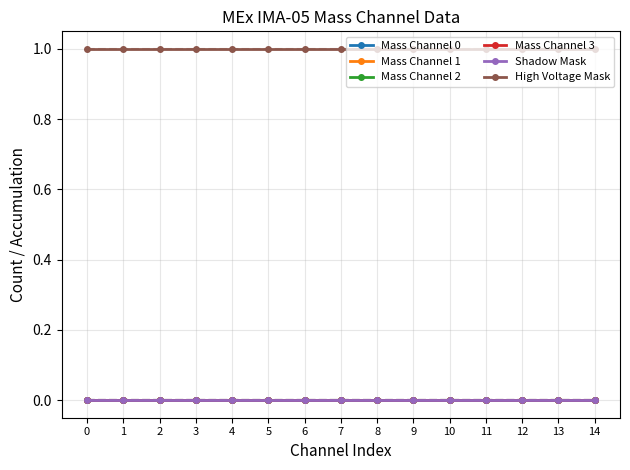

What is the value of the High Voltage Mask point at the 2nd from the left?

1